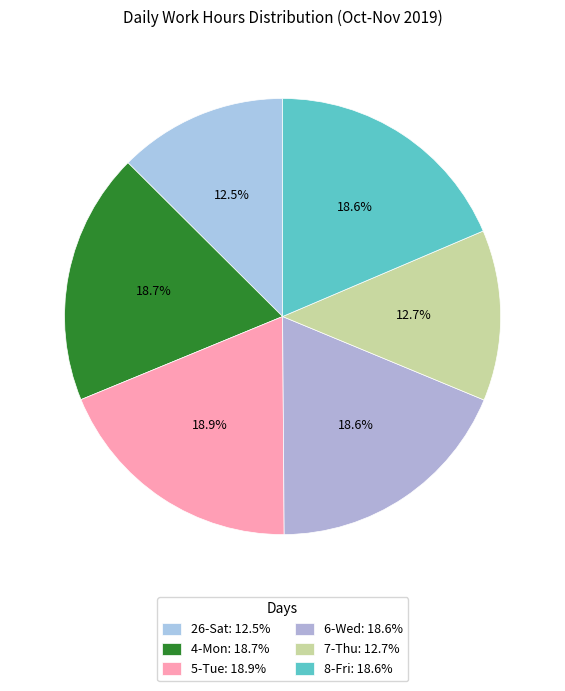

To the nearest percent, what is the difference between the largest and smallest slice percentages?

6%